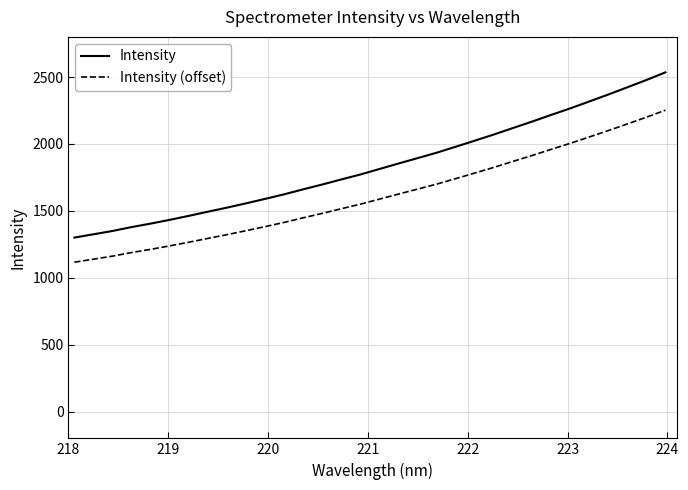

What is the difference between the maximum and minimum values in the Intensity (offset) series?

1135.8